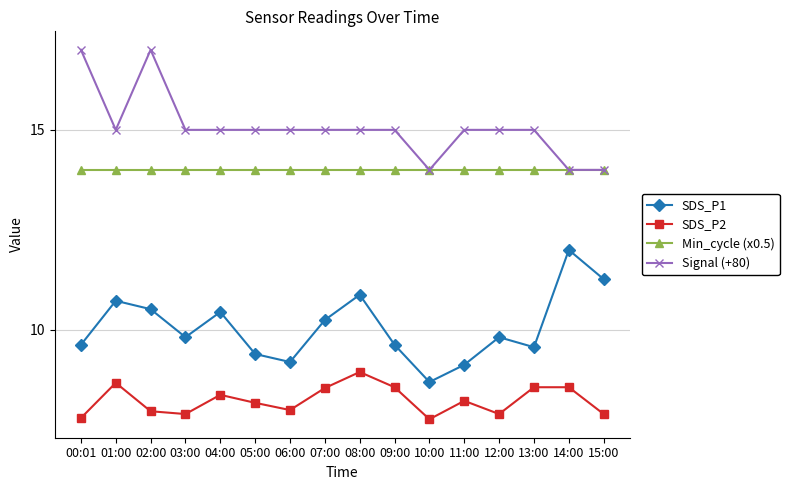

Where does the SDS_P1 series first go above 9?

00:01